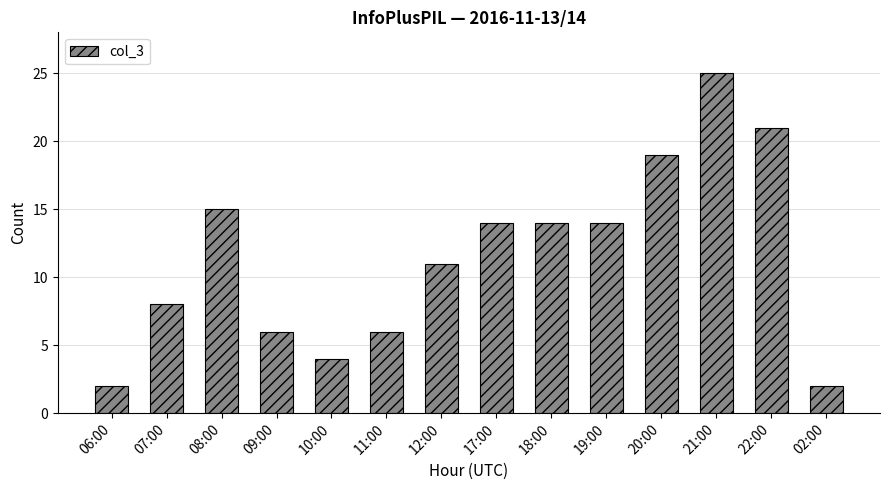

What is the label of the 4th bar from the left?

09:00